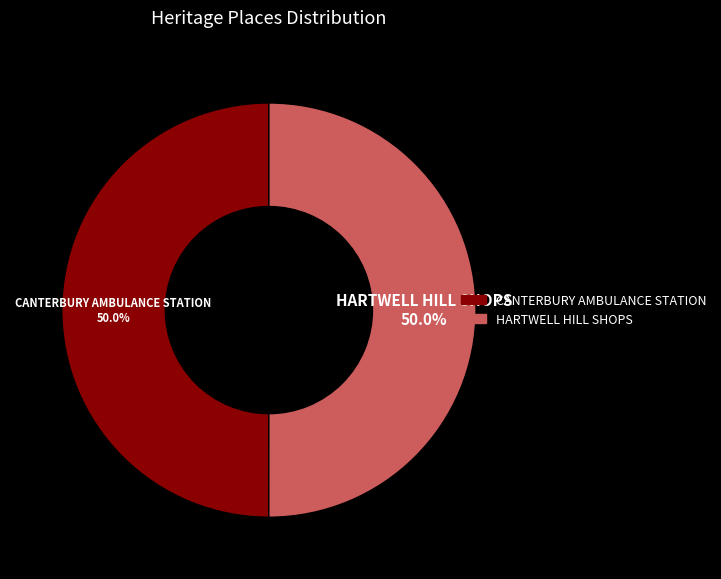

How much of the chart is everything except HARTWELL HILL SHOPS?

50.0%